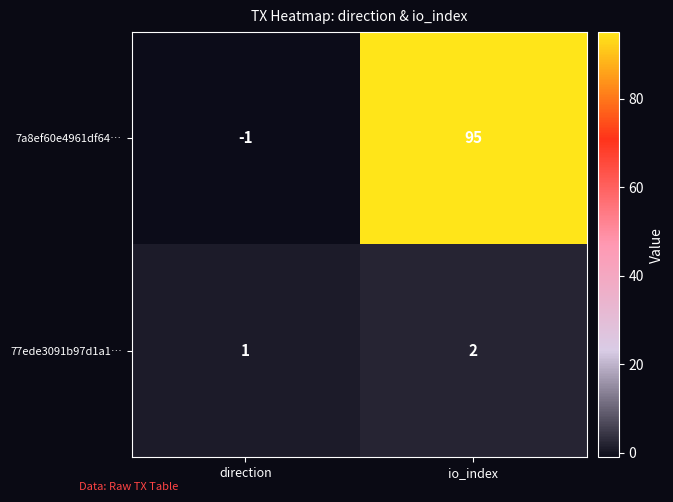

Reading right to left, list all the values displayed in this chart.

7a8ef60e4961df64…: 95	-1
77ede3091b97d1a1…: 2	1